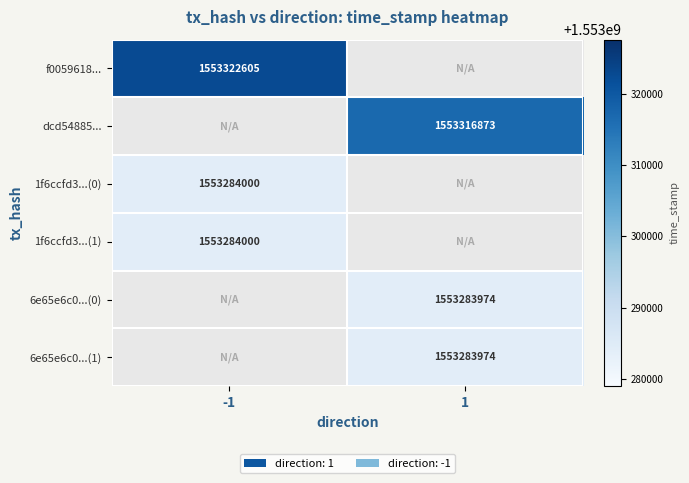

The value of 6e65e6c0...(1) at 1 is 401406538. True or false?

False